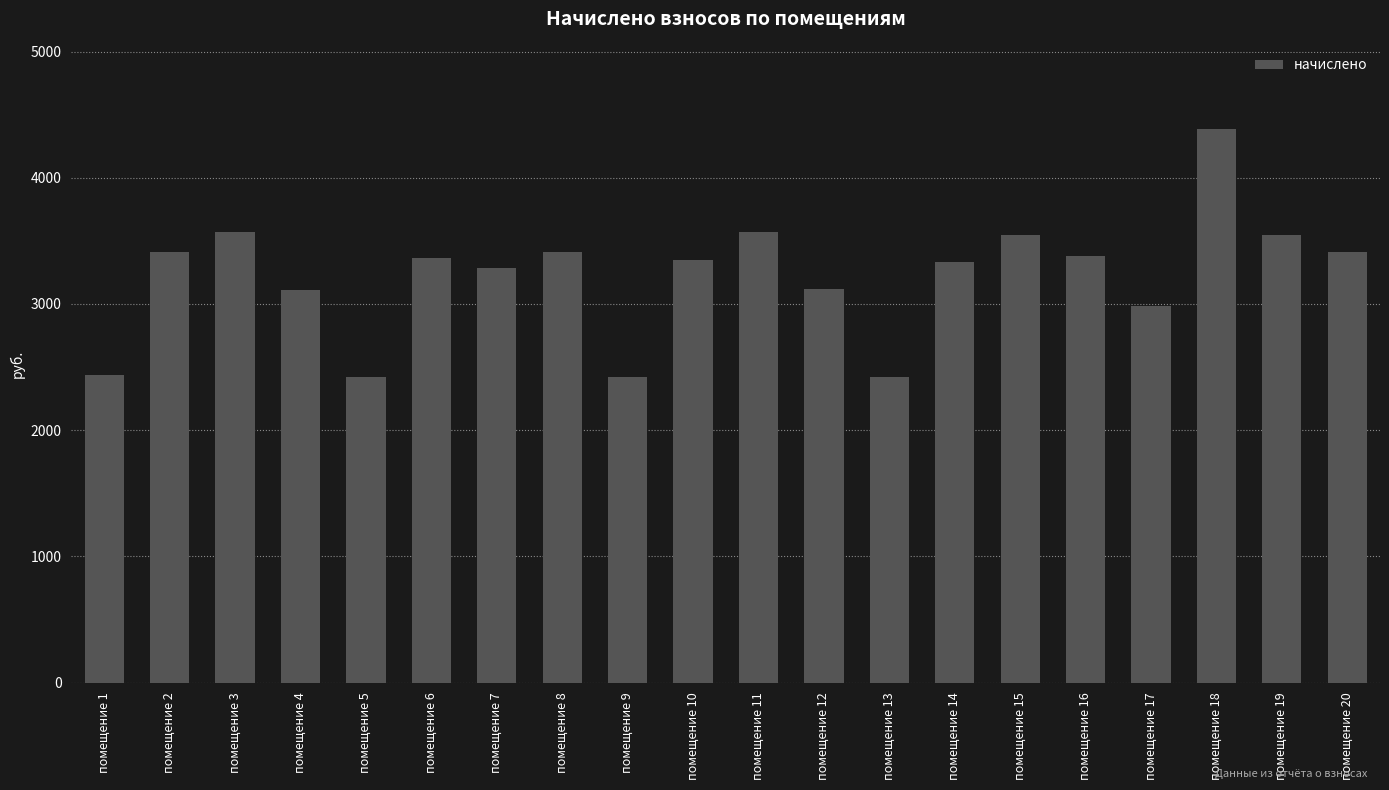

Does the chart contain any negative values?

No